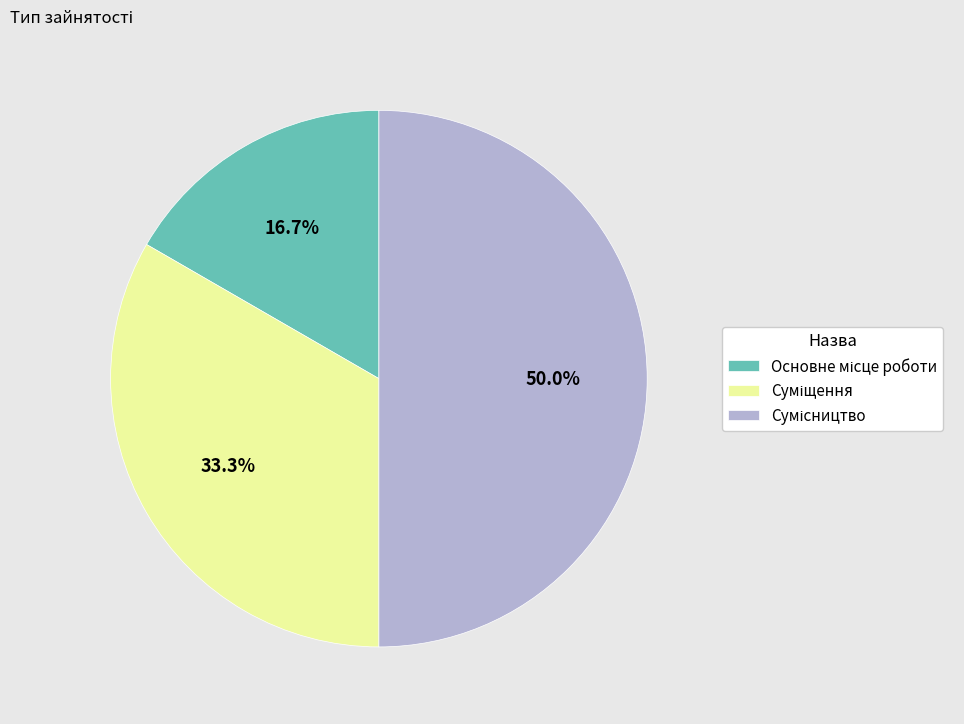

What is the change in value from Основне місце роботи to Сумісництво?

+2